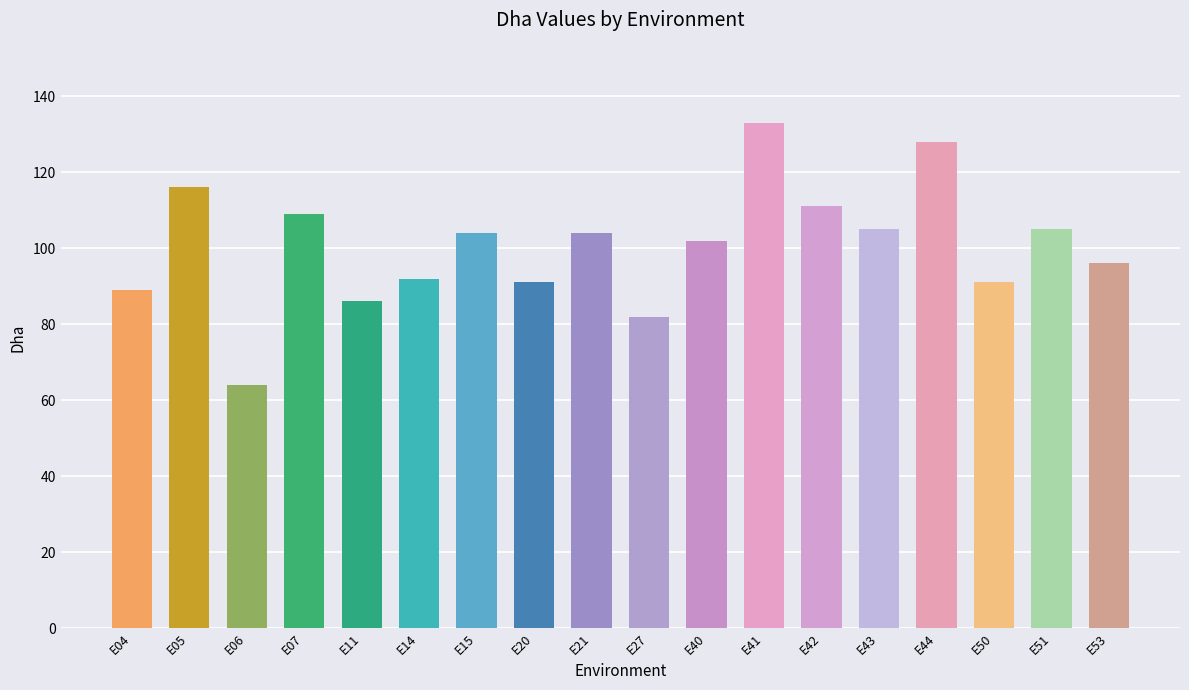

What is the minimum value shown in the chart?

64